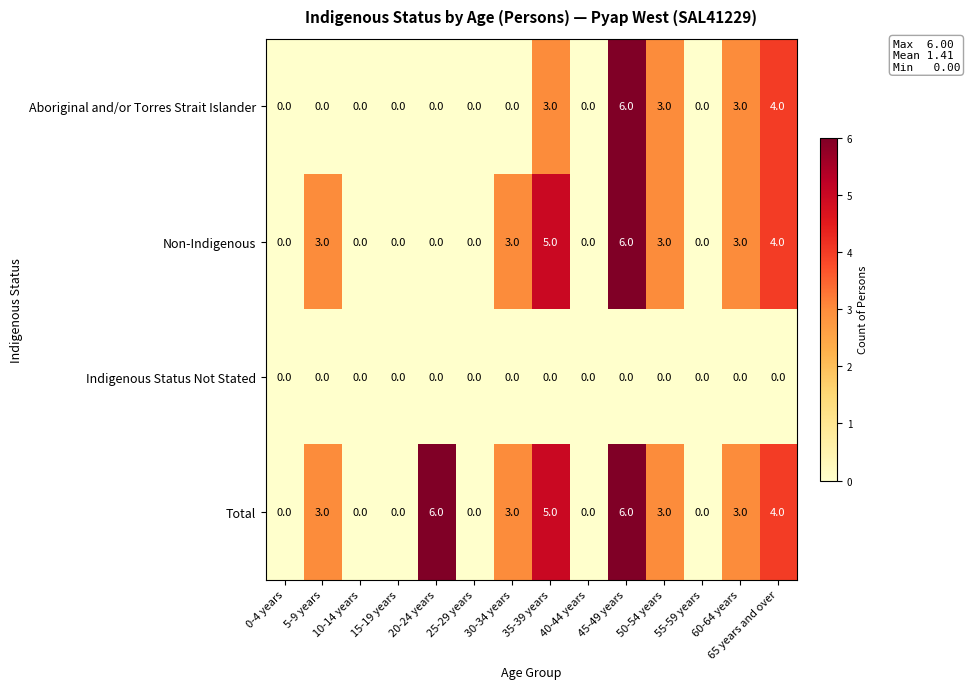

What is the difference between the highest and lowest values at 20-24 years?

6